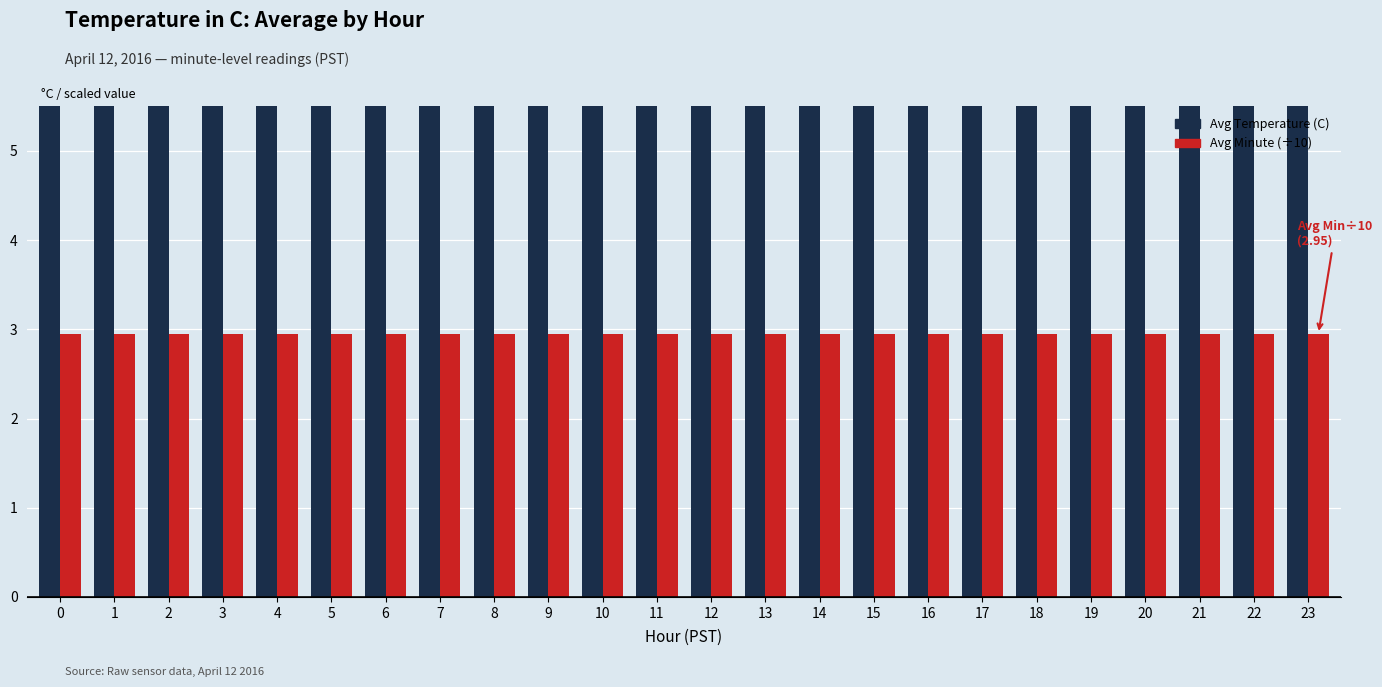

Reading left to right, extract all data points from this chart.

Avg Temperature (C): 9.4	9.4	9.4	9.4	9.4	9.4	9.4	9.4	9.4	9.4	9.4	9.4	9.4	9.4	9.4	9.4	9.4	9.4	9.4	9.4	9.4	9.4	9.4	9.4
Avg Minute (÷10): 3.0	3.0	3.0	3.0	3.0	3.0	3.0	3.0	3.0	3.0	3.0	3.0	3.0	3.0	3.0	3.0	3.0	3.0	3.0	3.0	3.0	3.0	3.0	3.0